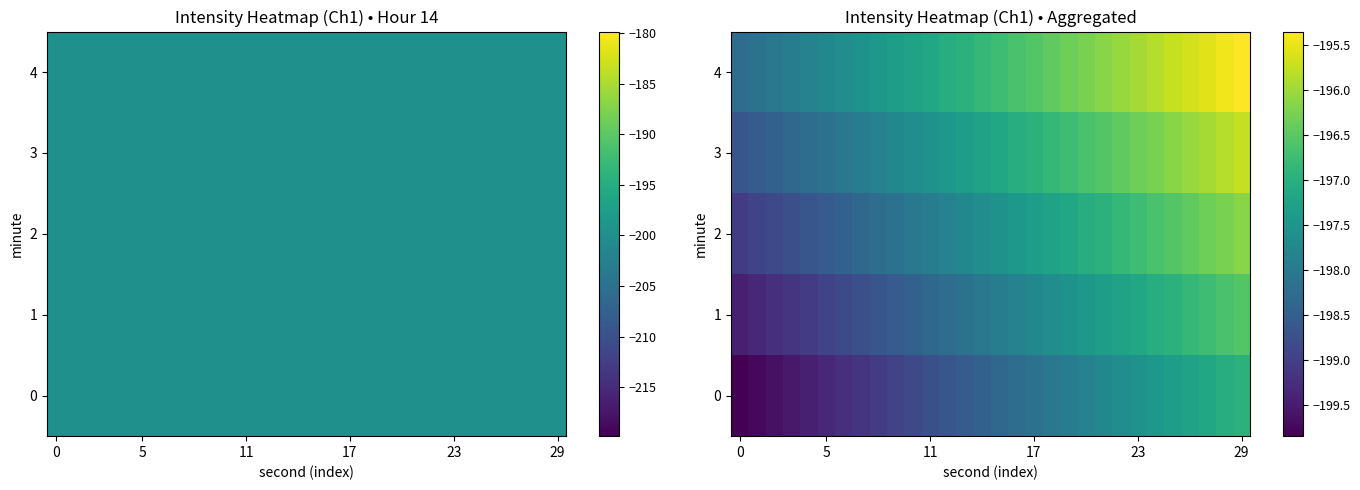

What is the lowest value of the 0 series?

-199.8